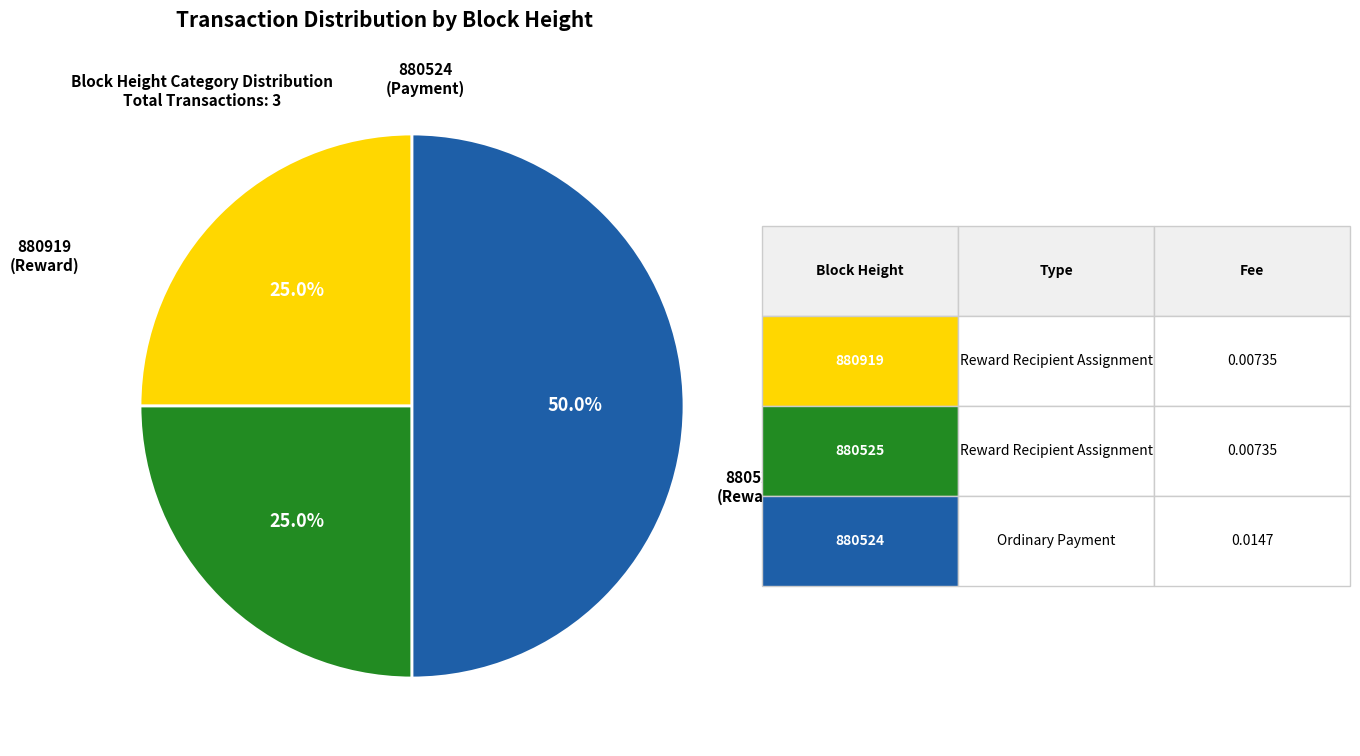

Combined, do 880919 and 880524 account for over 50%?

Yes